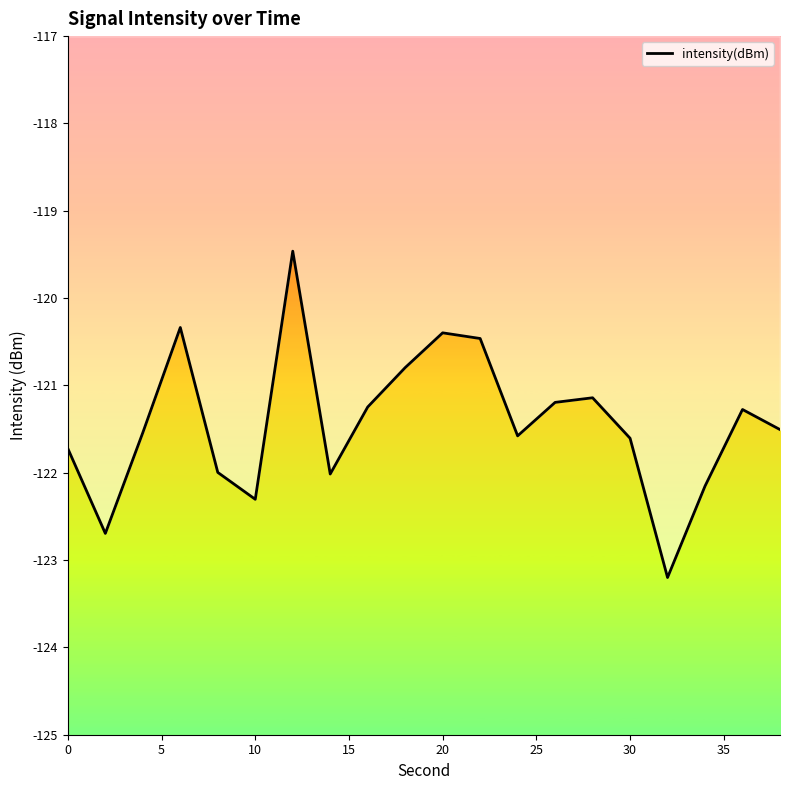

True or false: there are more than 2 points higher than both neighbors.

True